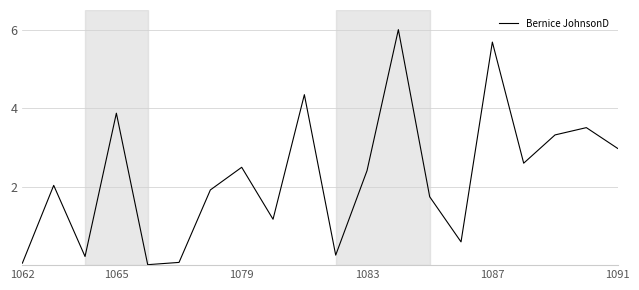

What is the maximum value shown in the chart?

6.0